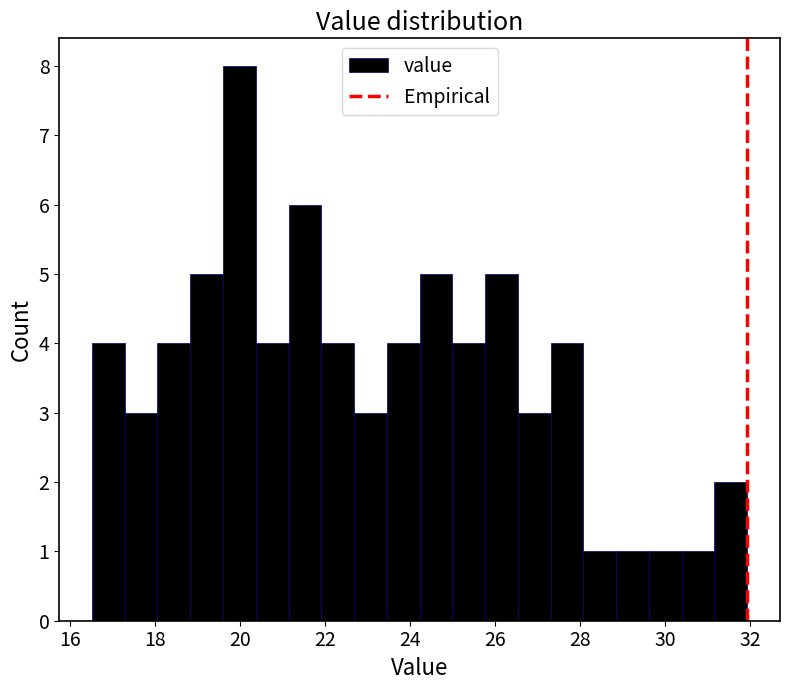

Around what value on the x-axis is the tallest bar? Give the approximate position of its centre, as read against the axis.

20.0